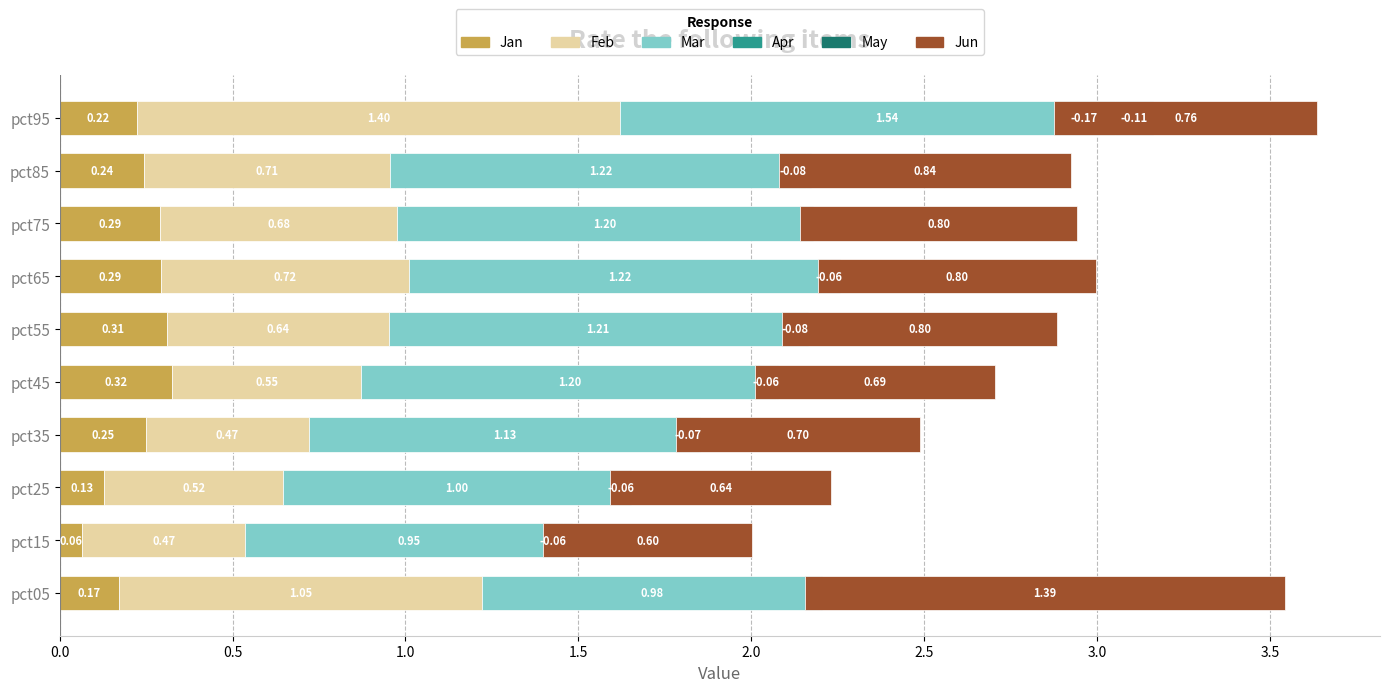

How many bars are there in total?

60